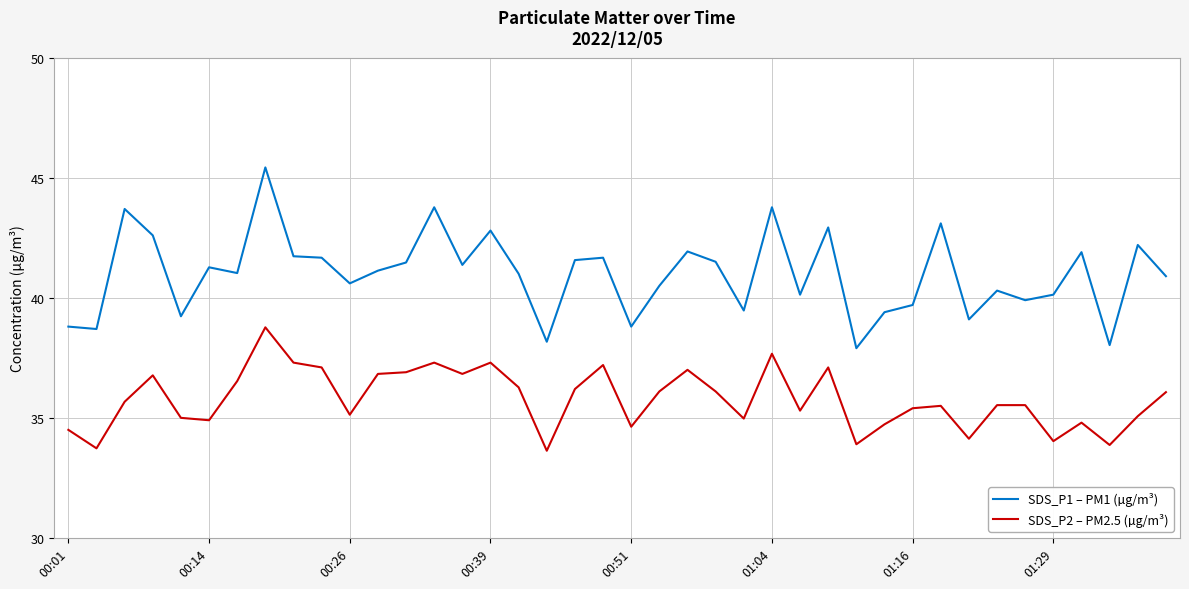

True or false: SDS_P2 – PM2.5 (µg/m³) and SDS_P1 – PM1 (µg/m³) intersect in this chart.

False